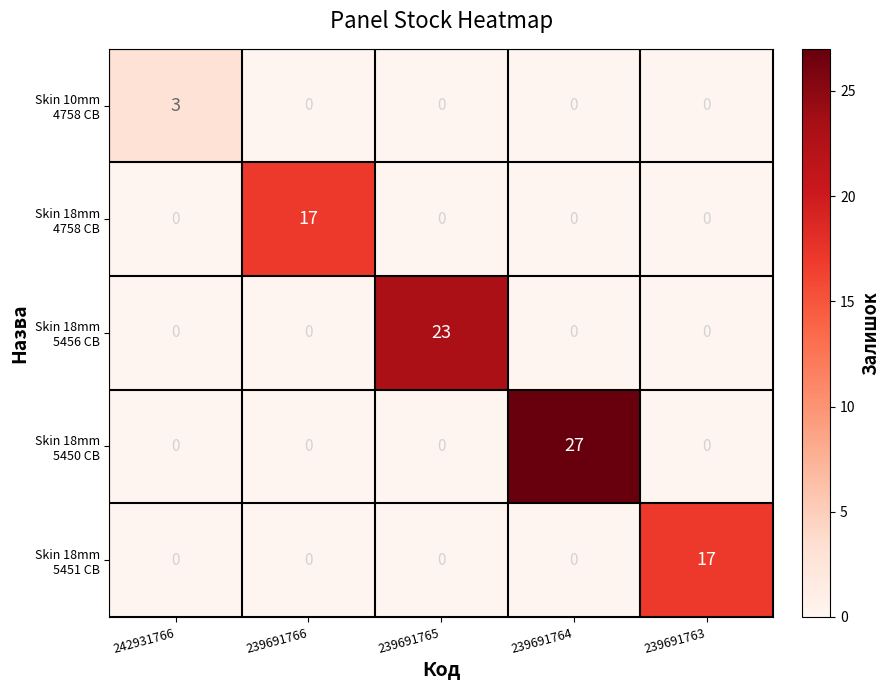

At which category is the sum across all series the highest?

239691764